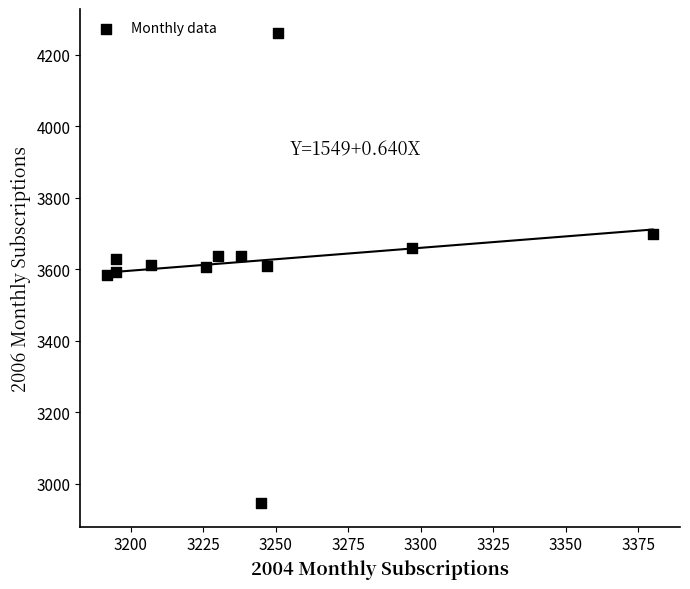

What is the average X value?

3242